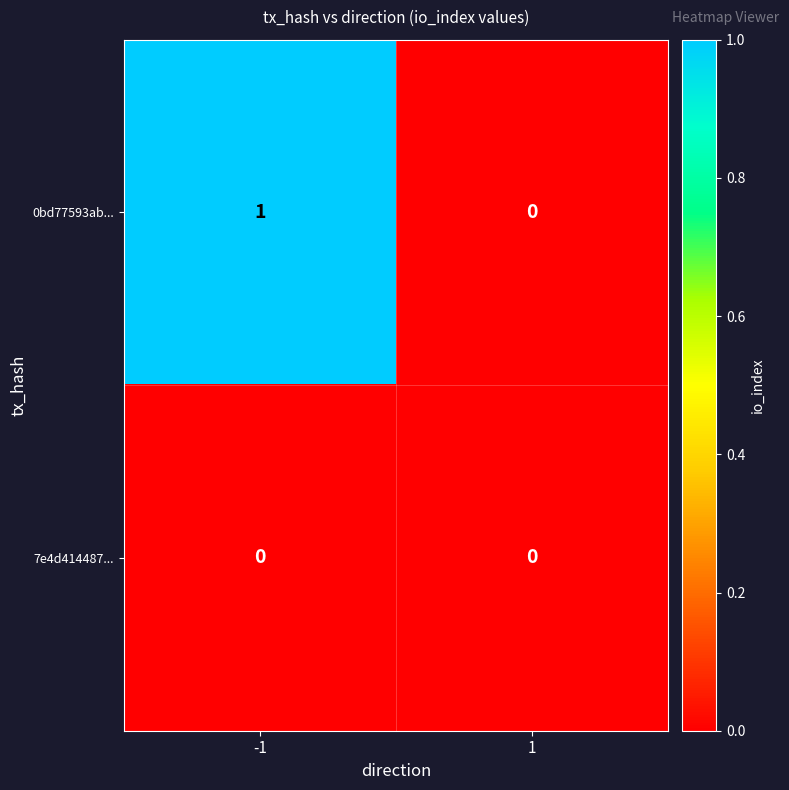

Reading left to right, transcribe all the data shown in this chart.

0bd77593ab...: -1=1	1=0
7e4d414487...: -1=0	1=0